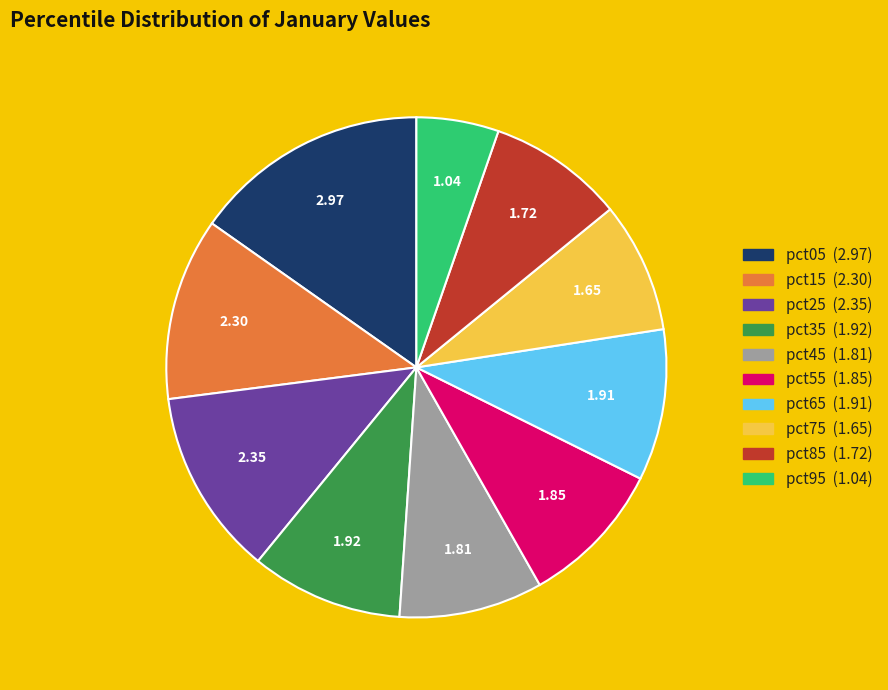

Approximately how many times larger is the value at pct45 compared to pct55?

1.0